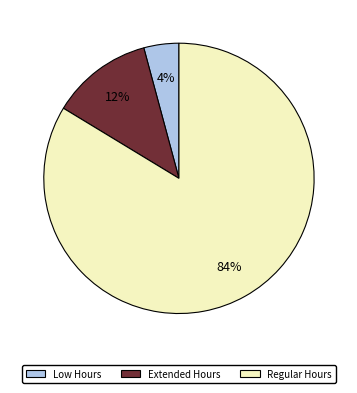

Do Regular Hours and Low Hours together represent more than half of the pie?

Yes